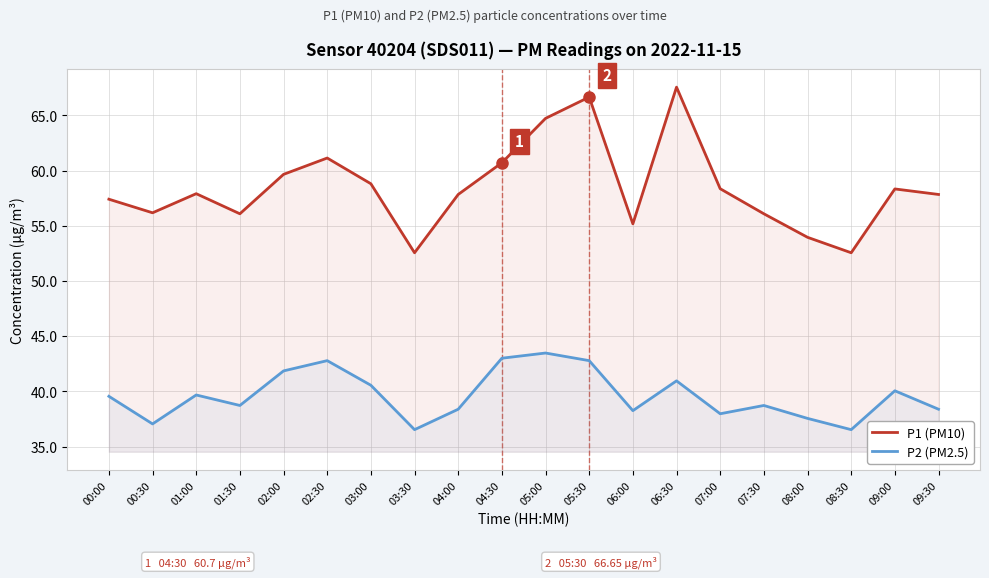

What is the total value across all series at 06:00?

93.4